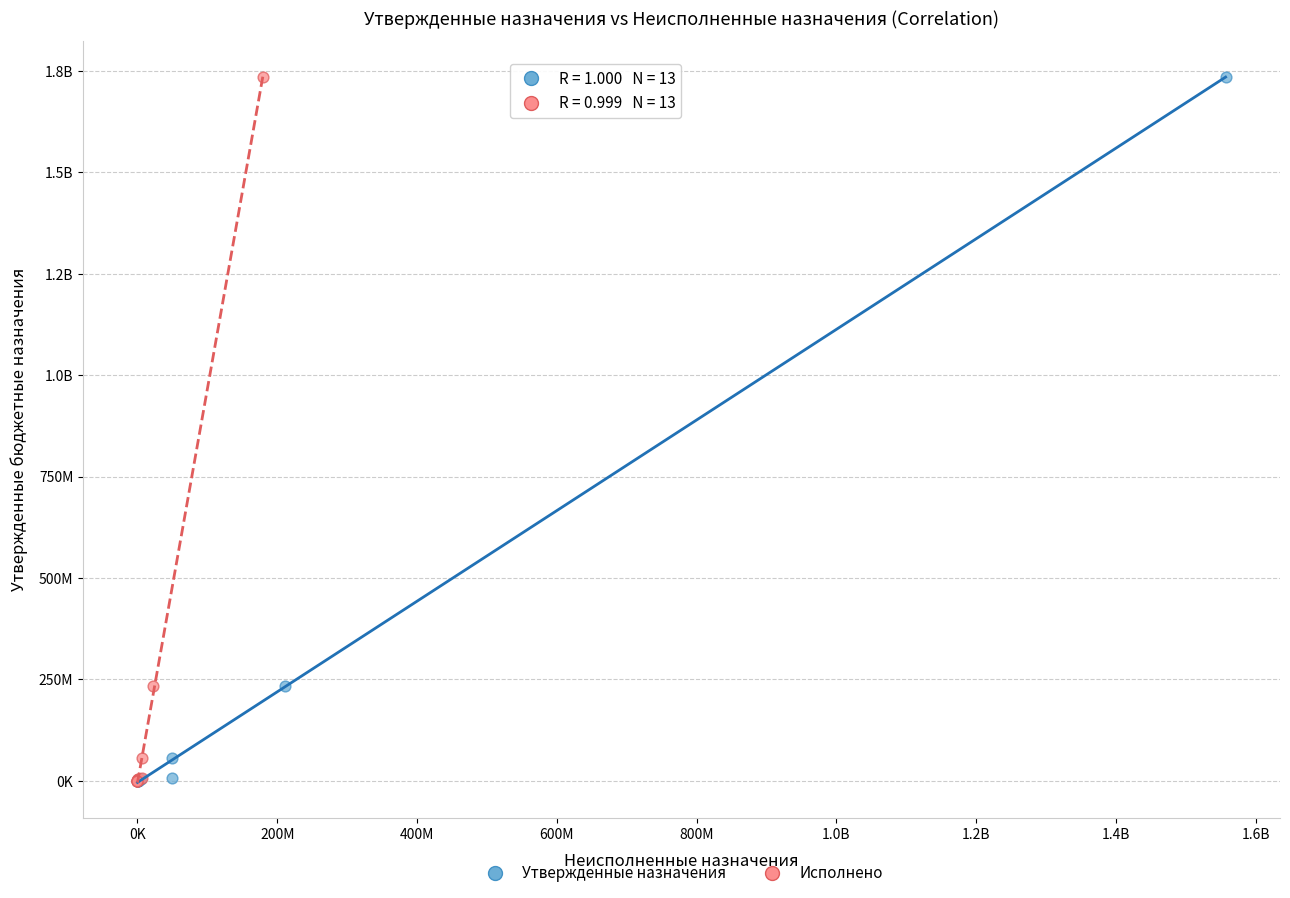

What are all the series names shown in the legend?

Утвержденные назначения, Исполнено